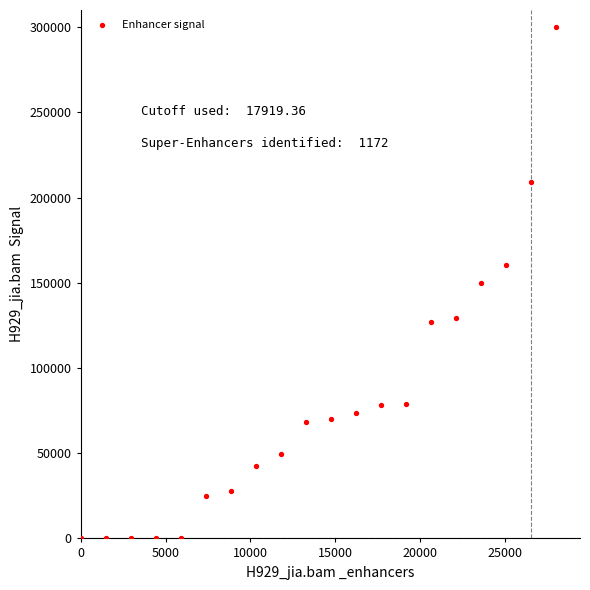

What is the range of Y values (max minus min)?

300000.0